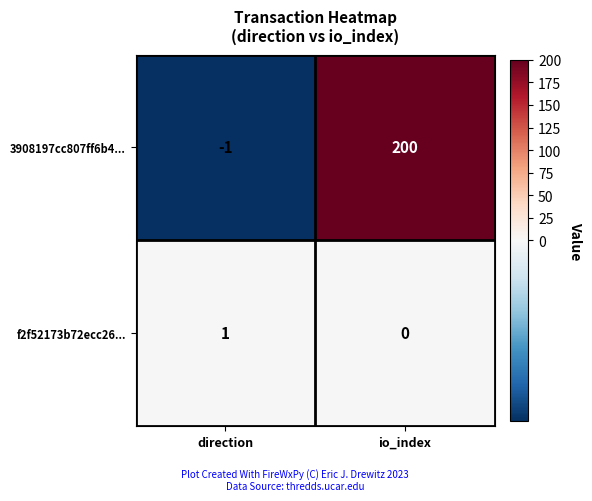

Rank the categories by 3908197cc807ff6b4... value from lowest to highest.

direction, io_index